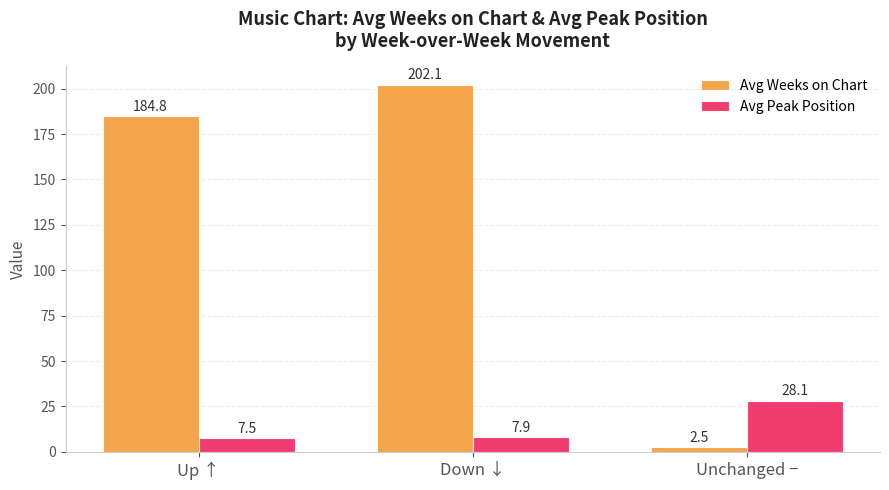

At how many categories does at least one series exceed 107?

2